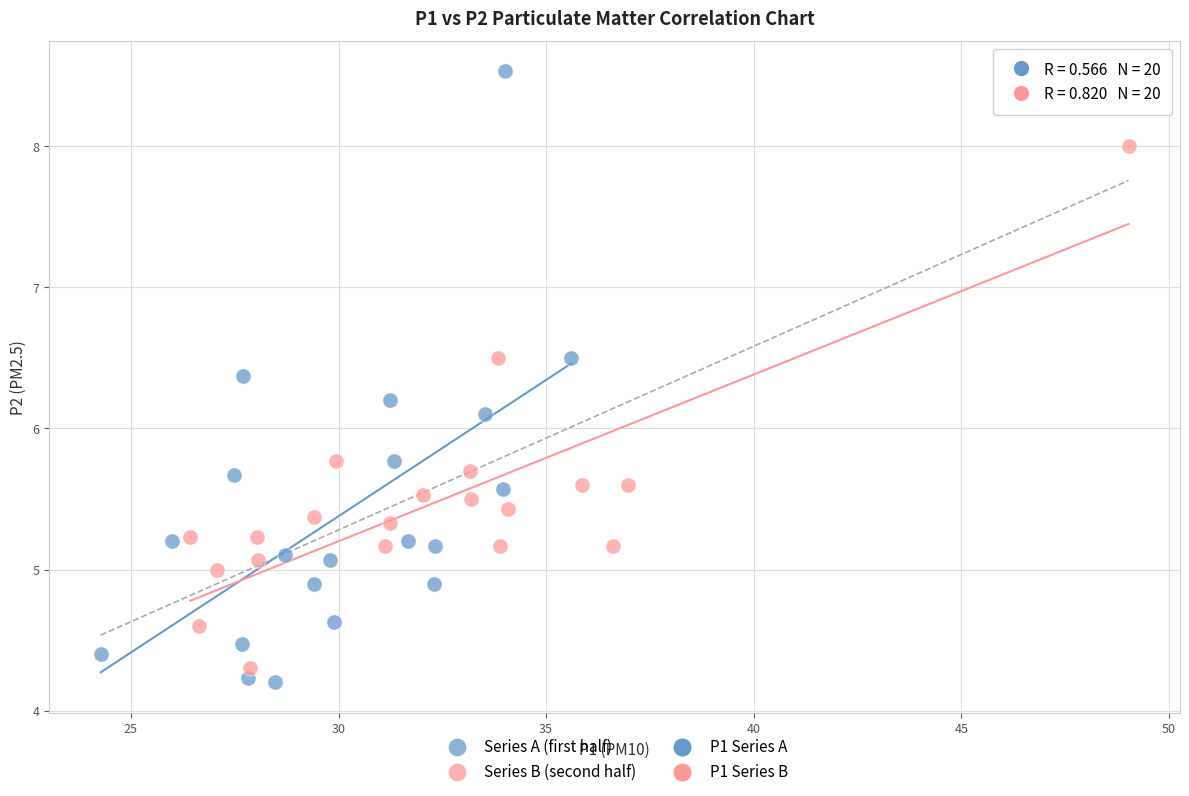

Which series has the widest spread of Y values?

Series A (first half)